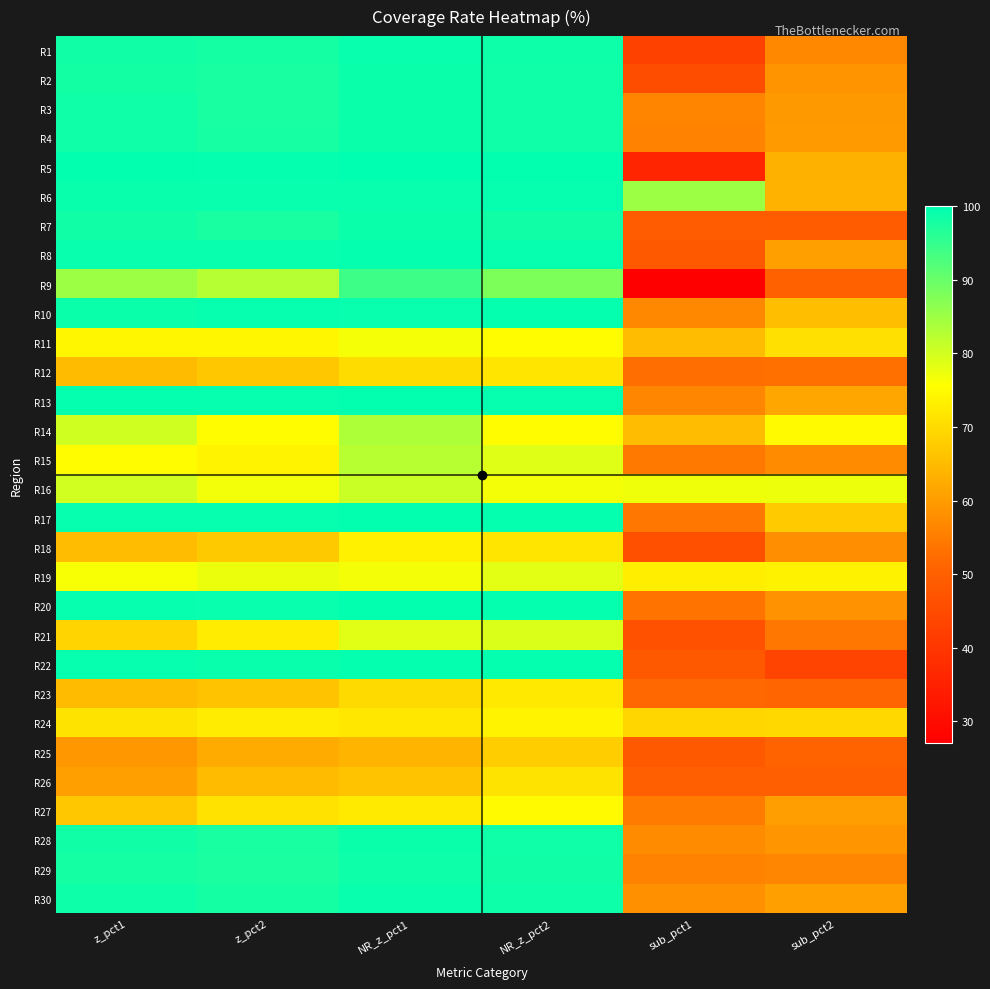

Which series has the largest range (max minus min)?

R9